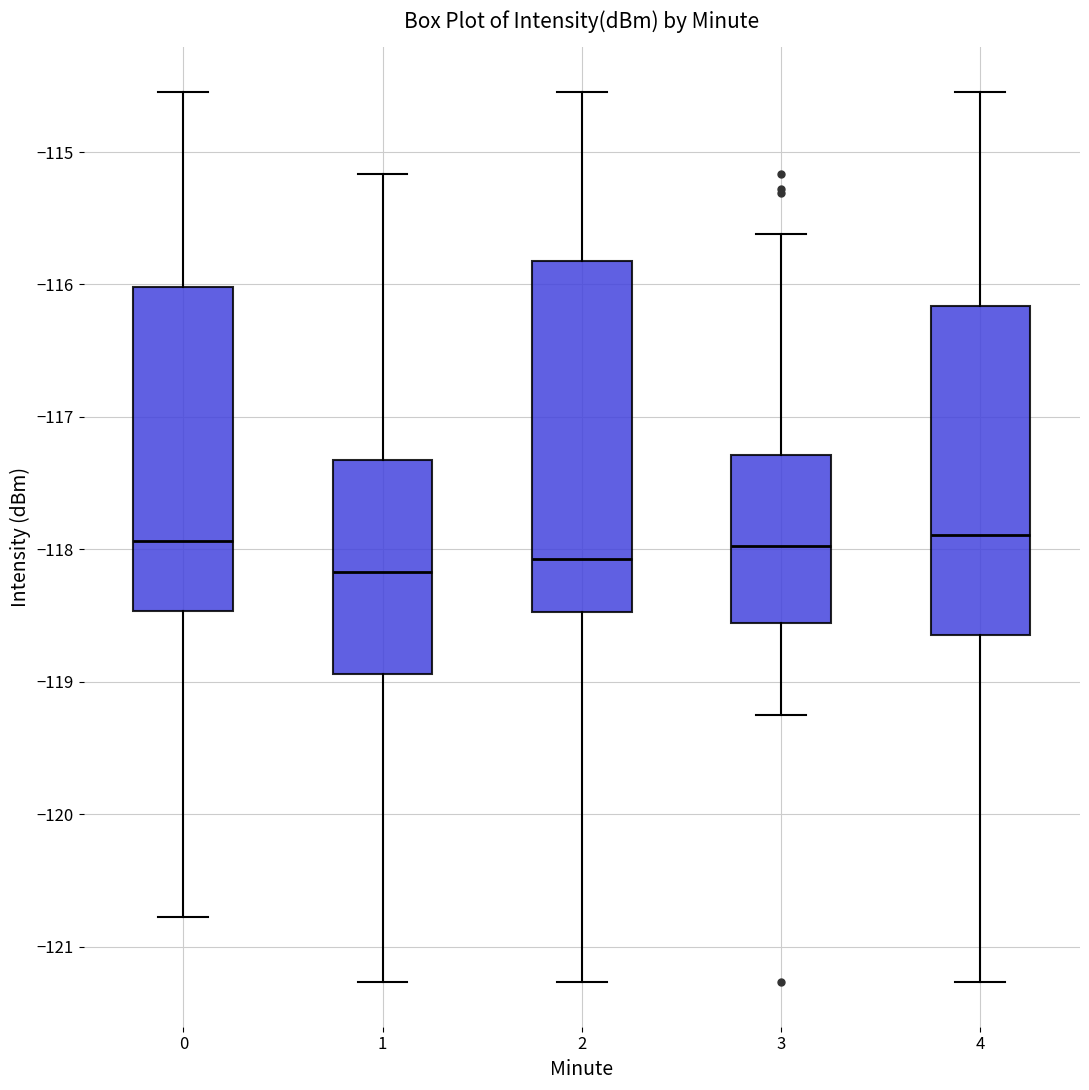

Reading left to right, read every box against the y-axis: the position of its median line, the range the box covers, and the ends of its whiskers. The values are not printed on the chart, so give them approximately, as read against the axis.

0: median -117.9, box -118.5 to -116.0, whiskers -120.8 to -114.5
1: median -118.2, box -118.9 to -117.3, whiskers -121.3 to -115.2
2: median -118.1, box -118.5 to -115.8, whiskers -121.3 to -114.5
3: median -118.0, box -118.6 to -117.3, whiskers -119.3 to -115.6
4: median -117.9, box -118.6 to -116.2, whiskers -121.3 to -114.5